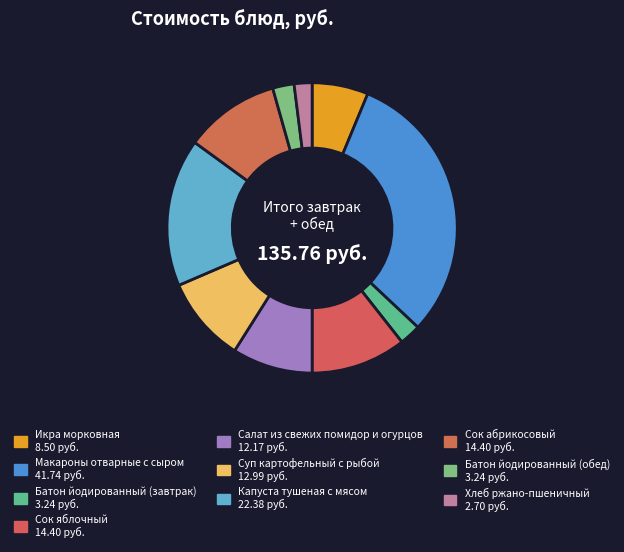

Count the number of slices in the pie.

10